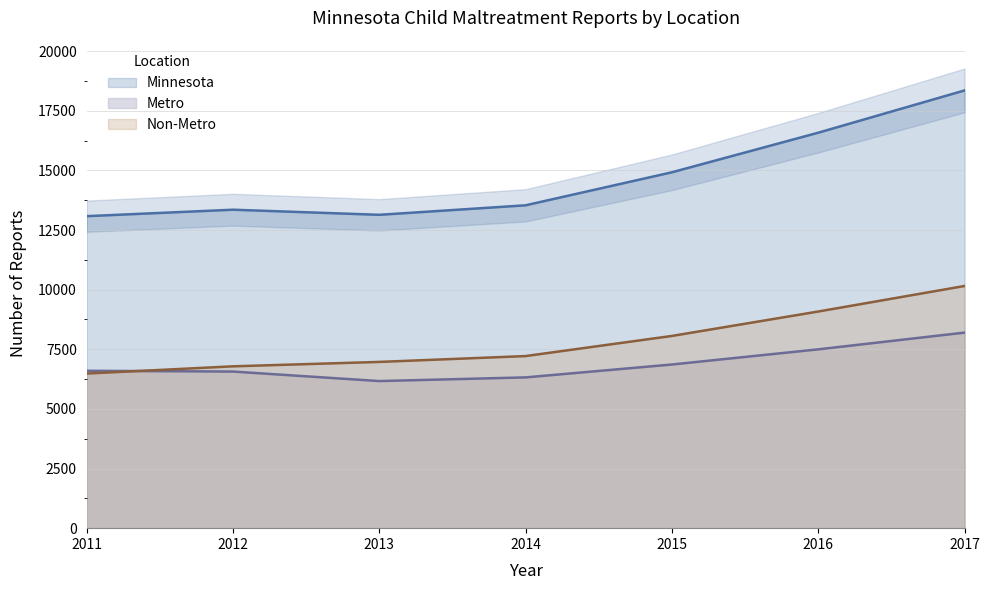

What are all the series names shown in the legend?

Minnesota, Metro, Non-Metro